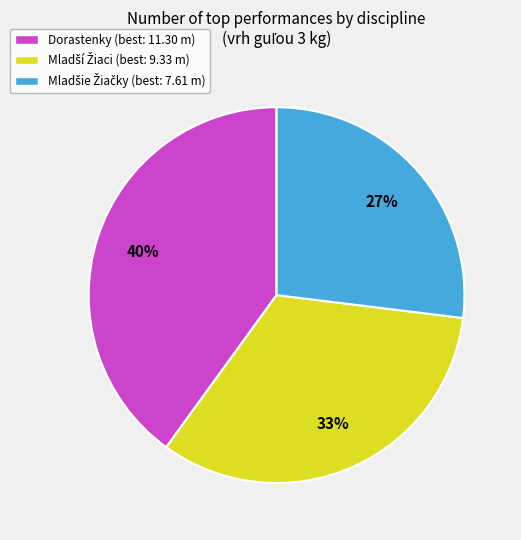

To the nearest percent, what is the average slice percentage?

33%